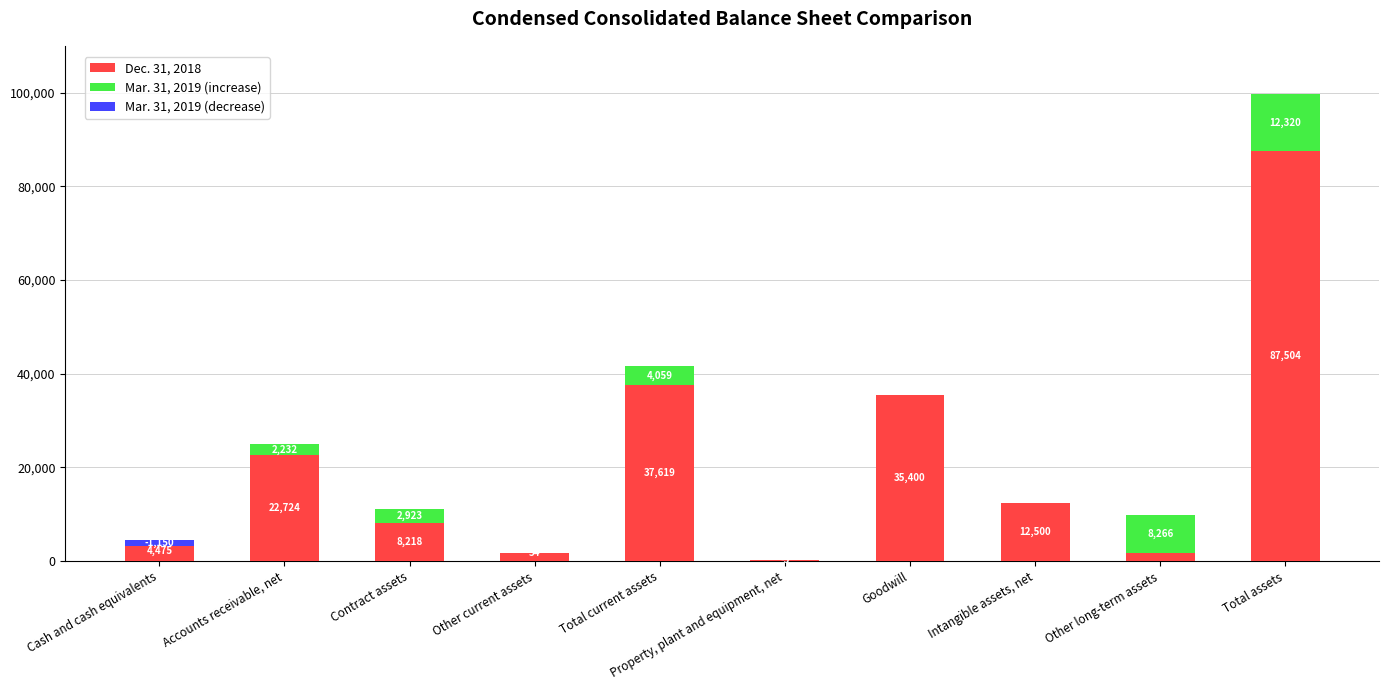

What is the maximum value for Dec. 31, 2018?

87504